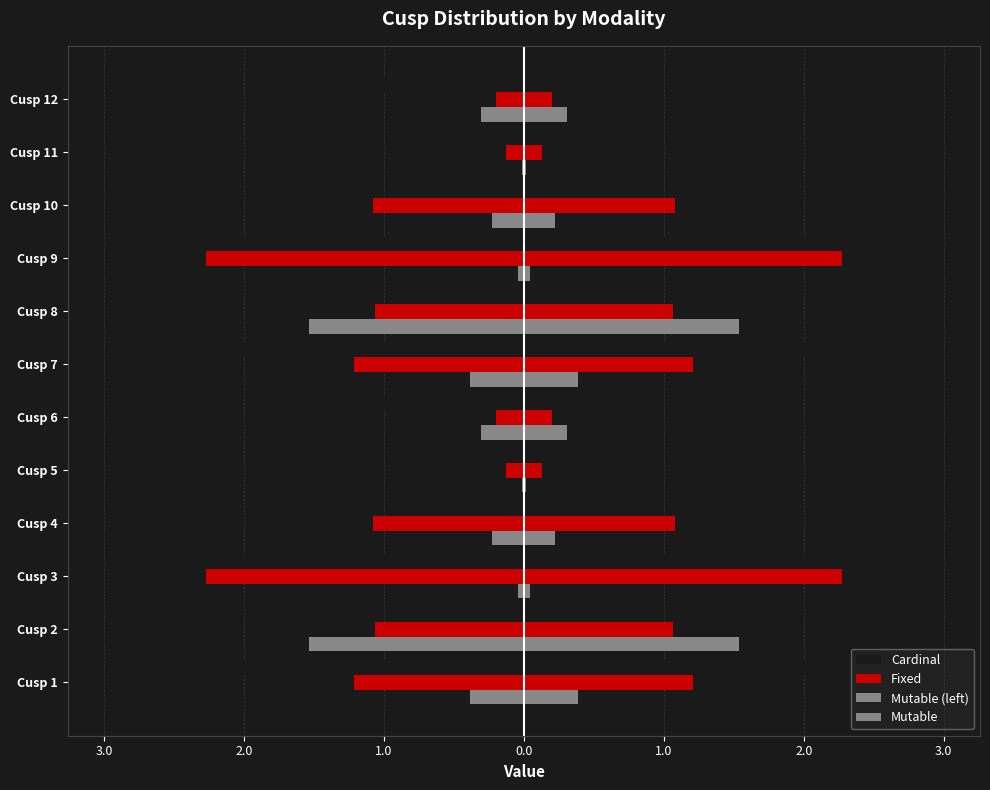

True or false: Fixed has a value of -1.6 at Cusp 4.

False